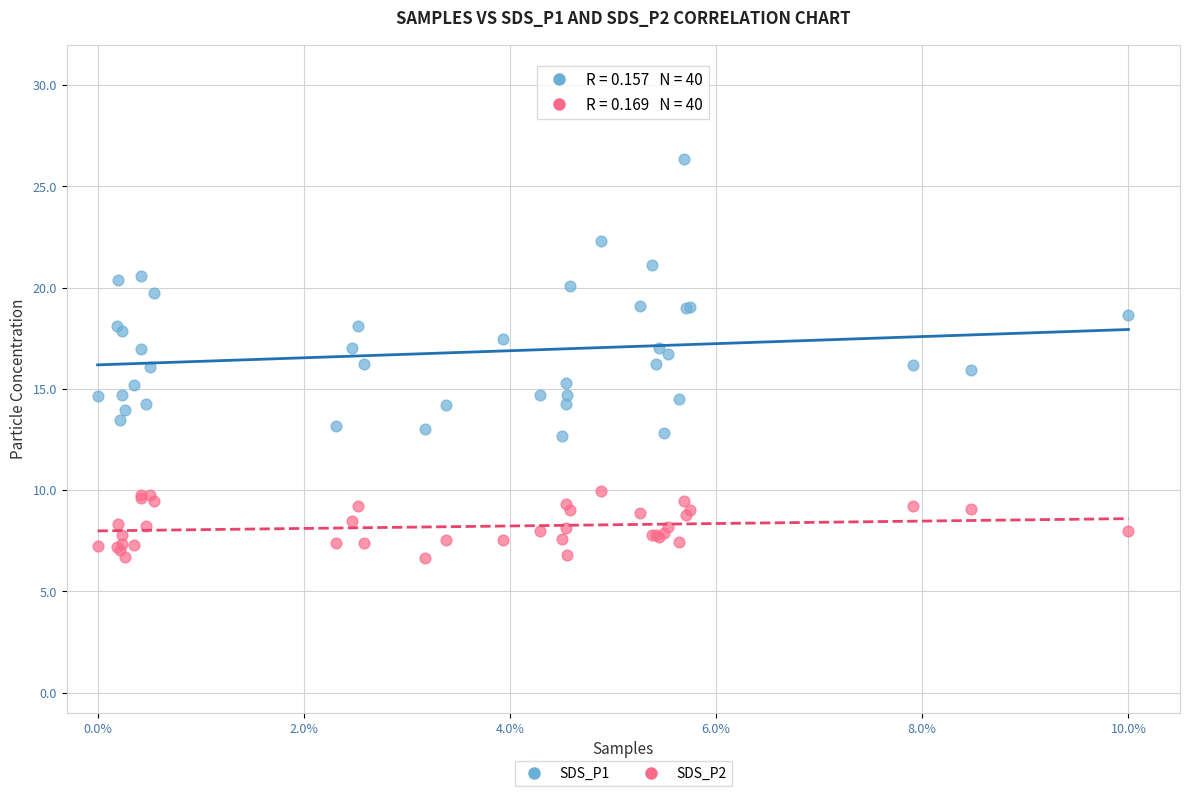

Which series contains the highest Y value?

SDS_P1